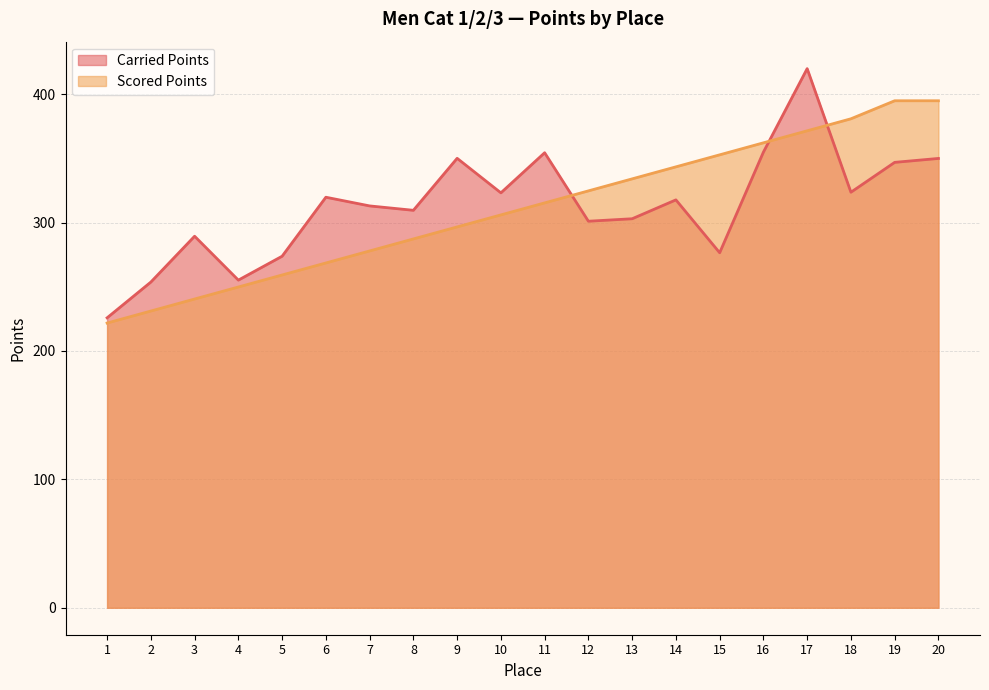

In Carried Points, how many points are higher than both neighbors (excluding endpoints)?

6